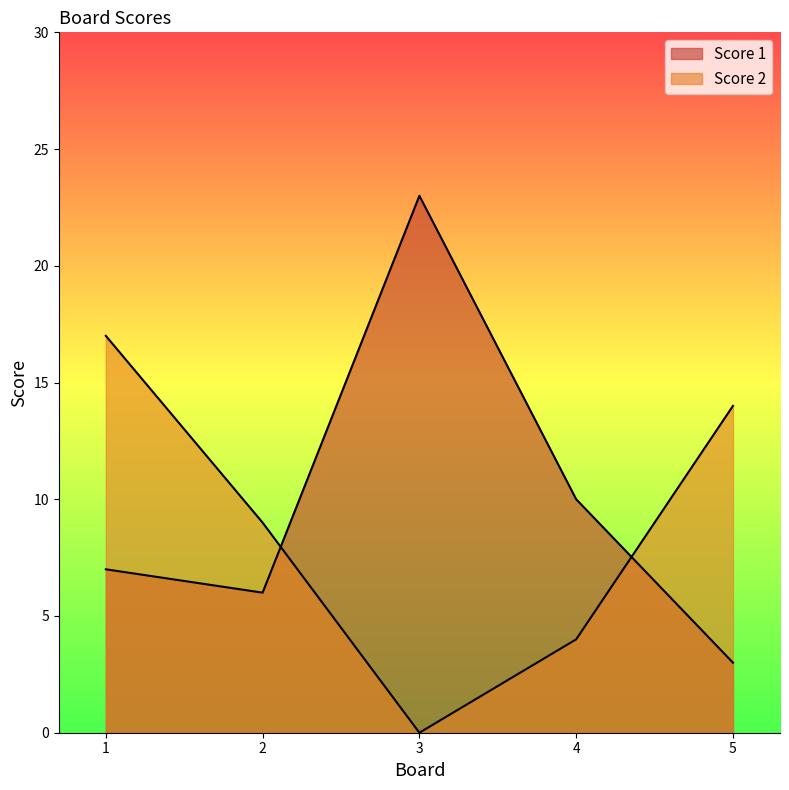

What is the total value across all series at 3?

23